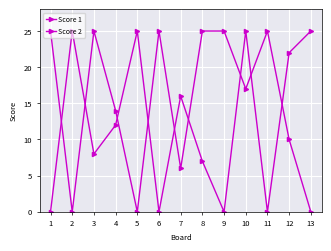

Reading right to left, transcribe all the data shown in this chart.

Score 1: 0	10	25	17	25	25	6	25	0	14	25	0	25
Score 2: 25	22	0	25	0	7	16	0	25	12	8	25	0